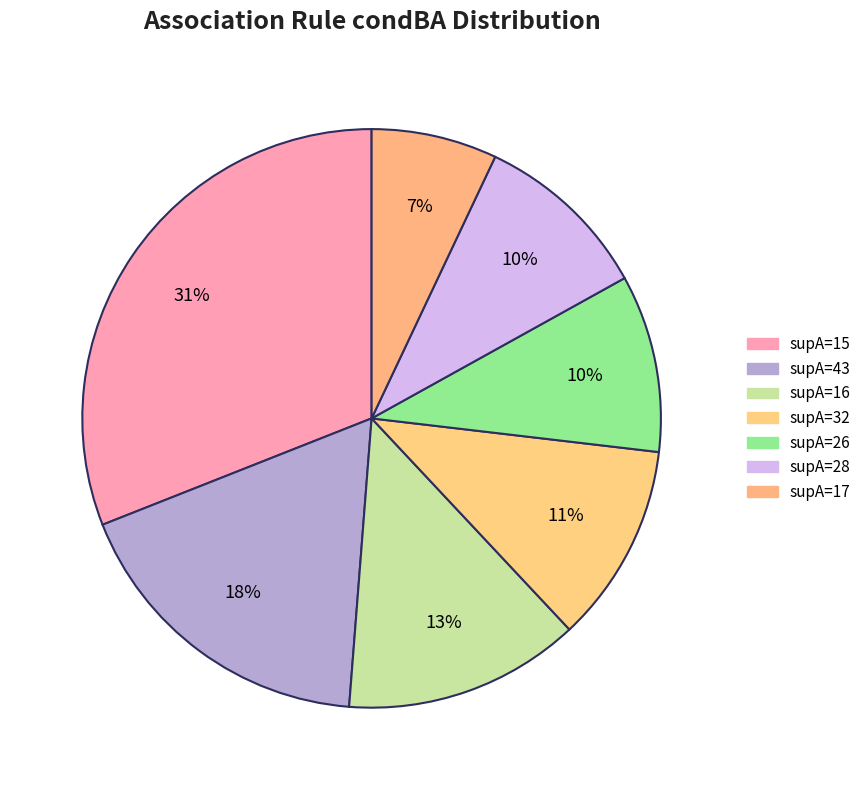

How many segments does this pie chart have?

7